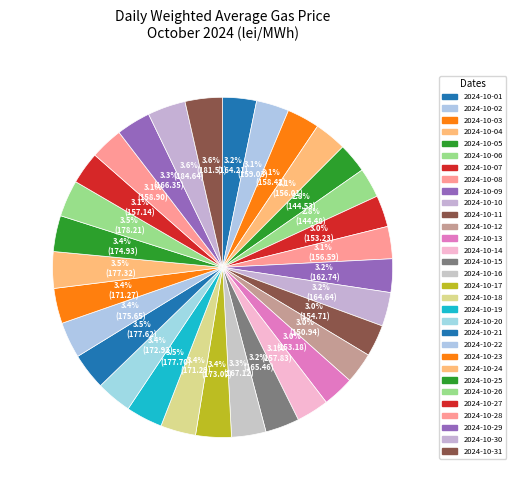

How many segments does this pie chart have?

31